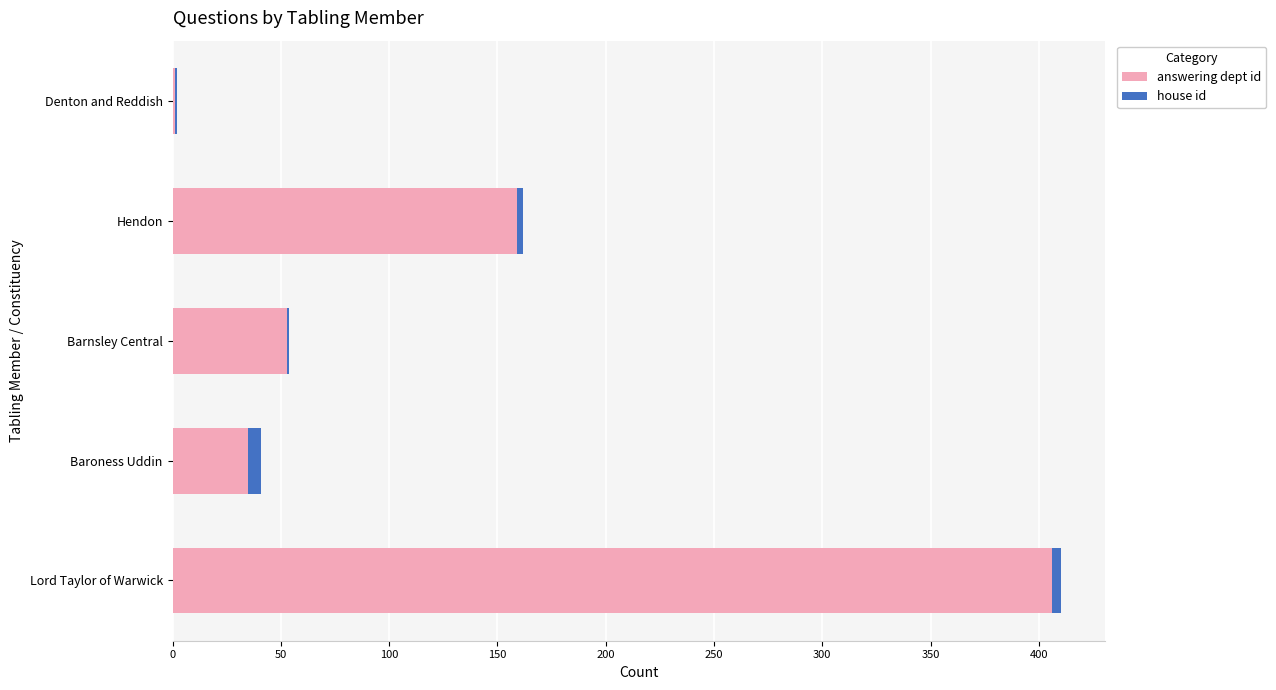

What are all the series names shown in the legend?

answering dept id, house id